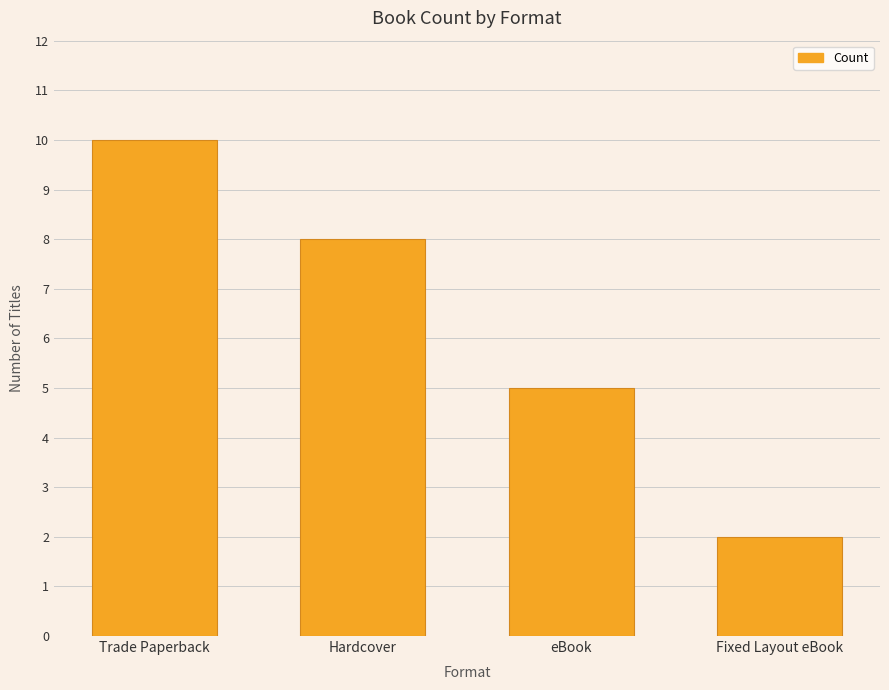

List the labels in order of value, largest first.

Trade Paperback, Hardcover, eBook, Fixed Layout eBook